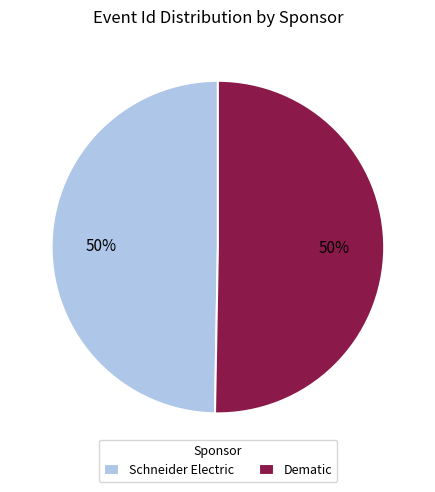

What percentage is the Dematic slice, to the nearest percent?

50%